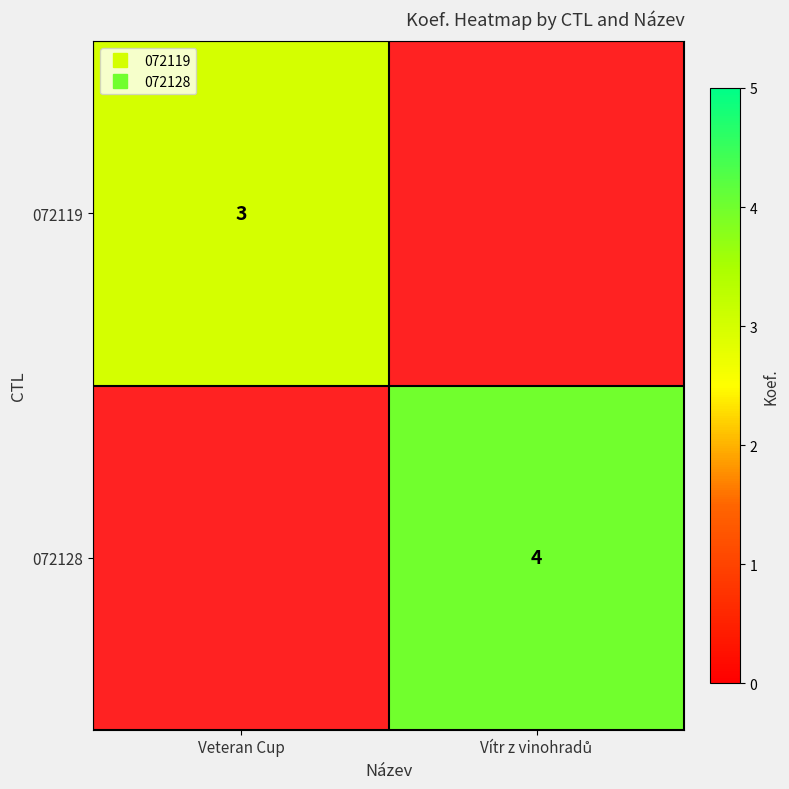

Is it true that 072128 equals 1.6 at Vítr z vinohradů?

False